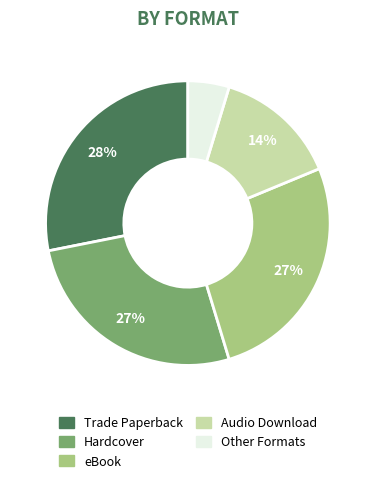

To the nearest percent, what is the difference between the largest and smallest slice percentages?

23%